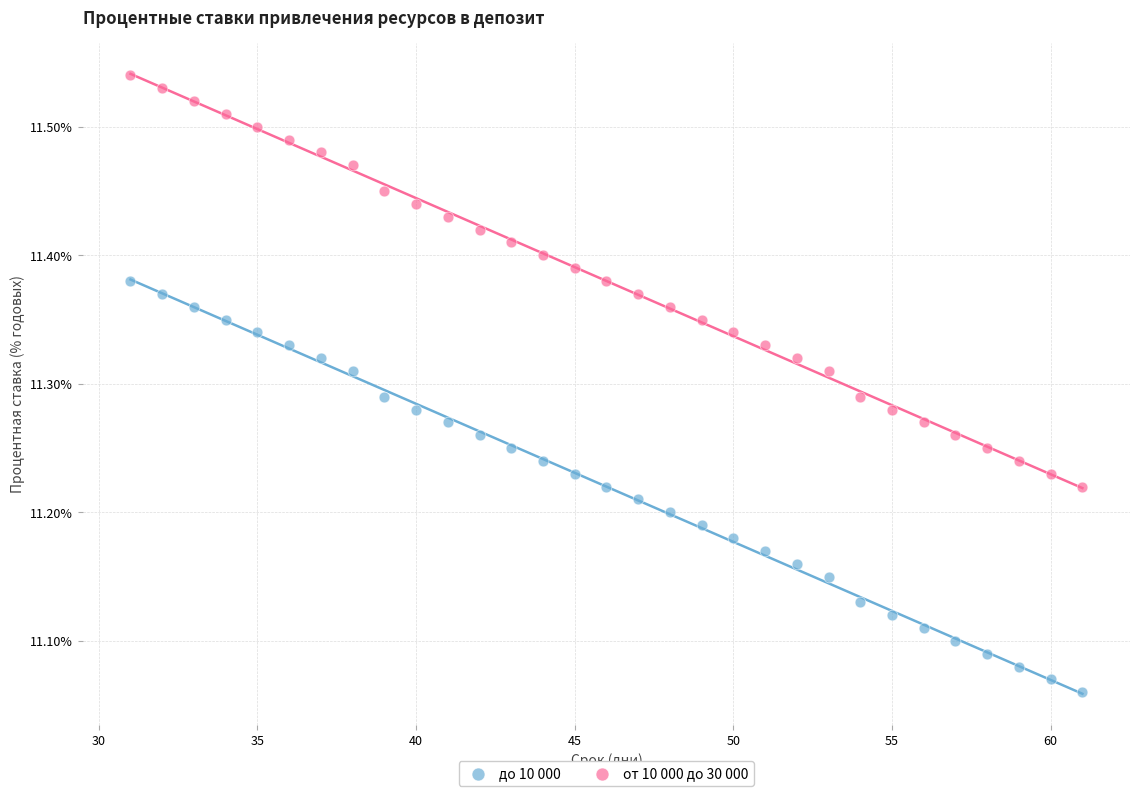

Across all data points, what is the range of Y values (max minus min)?

0.5